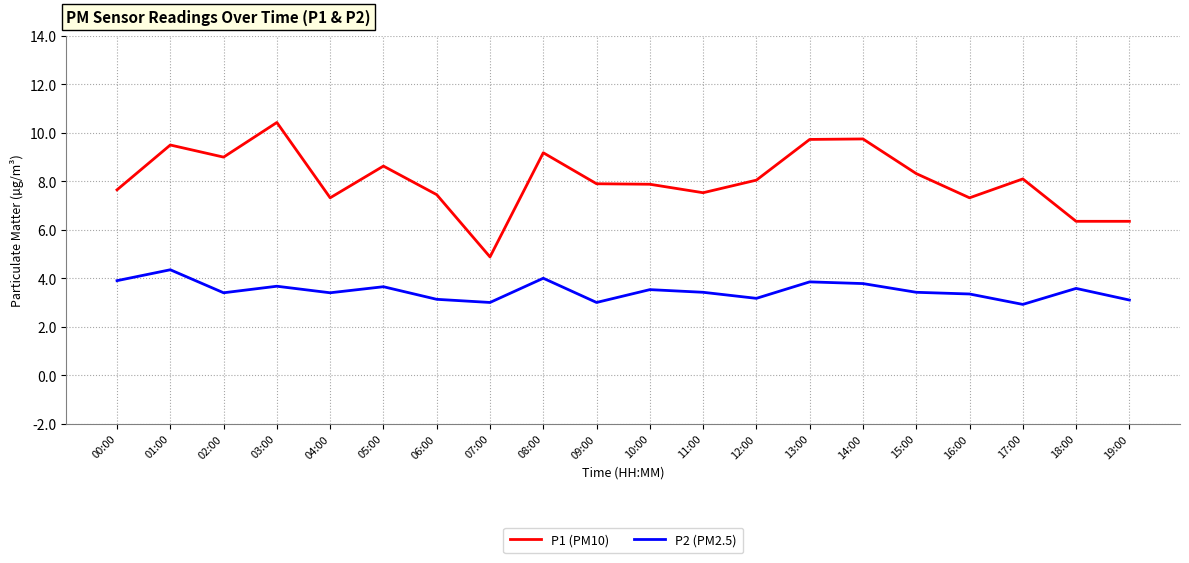

What is the difference between the highest and lowest values at 07:00?

1.9